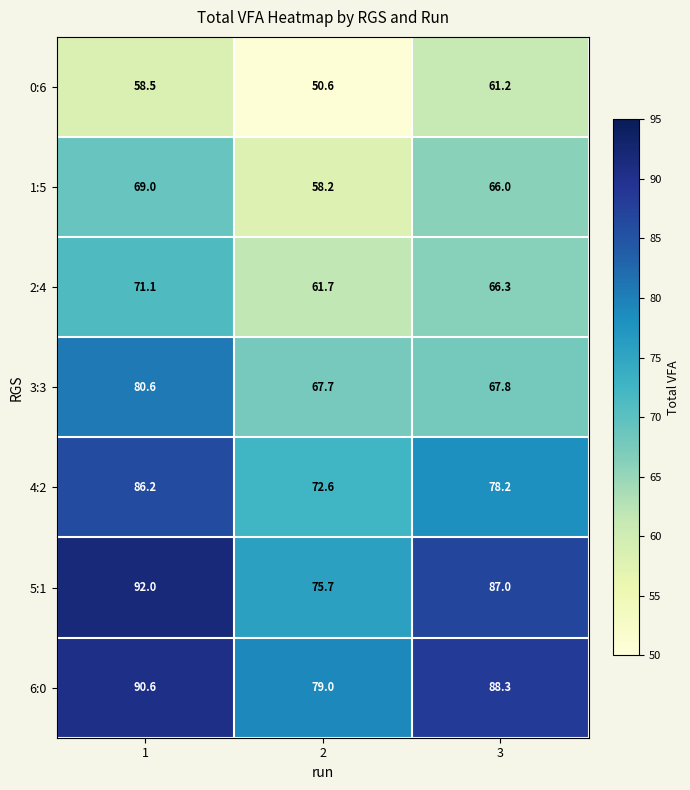

Which series has the largest total across all categories?

6:0